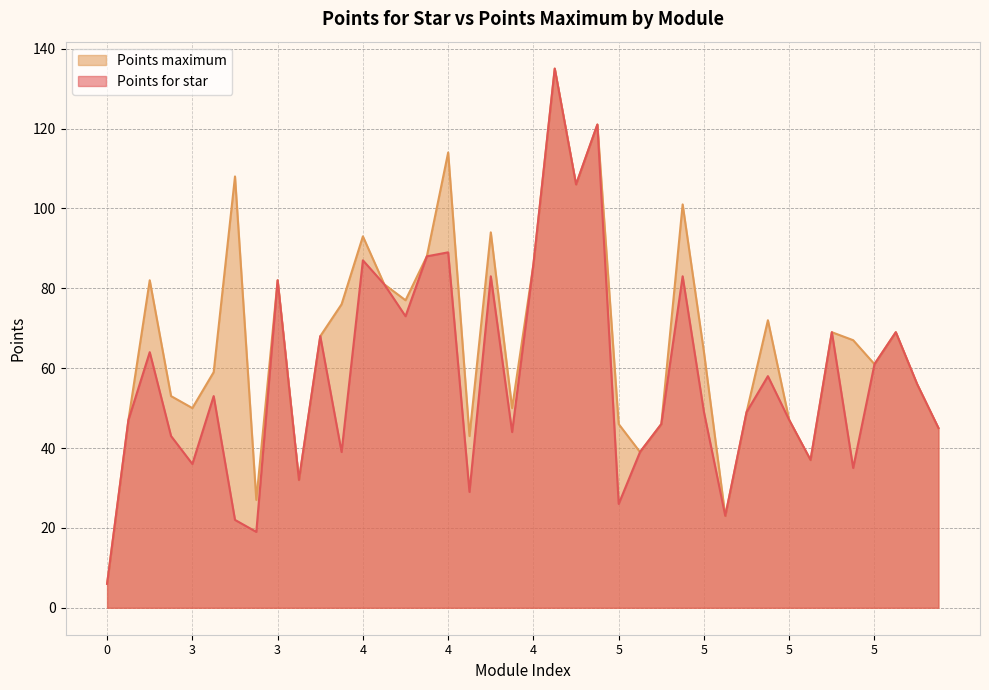

Which category has the highest value in the Points maximum series?

4